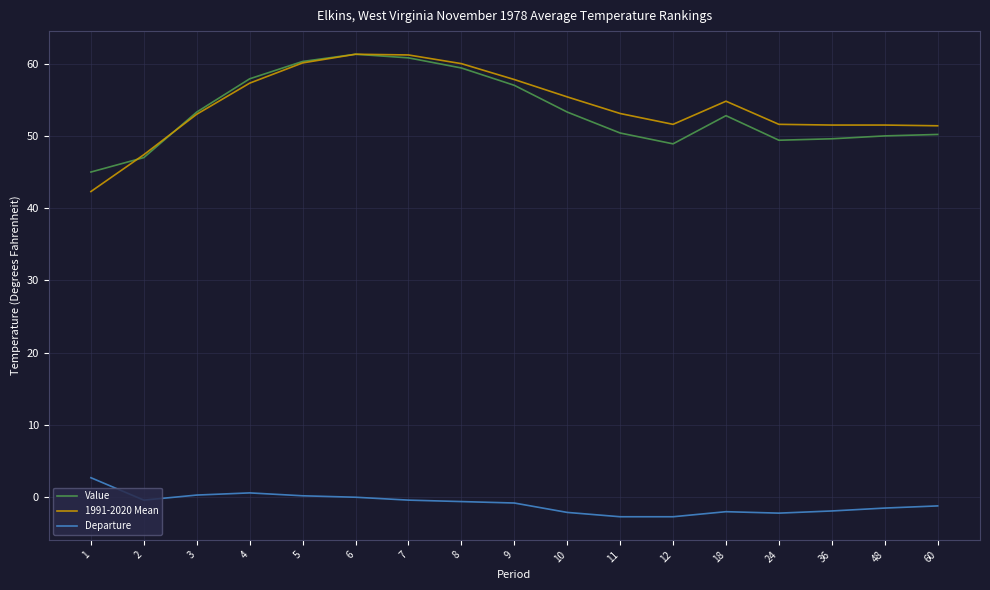

What is the spread (max minus min) of values at 1?

42.3